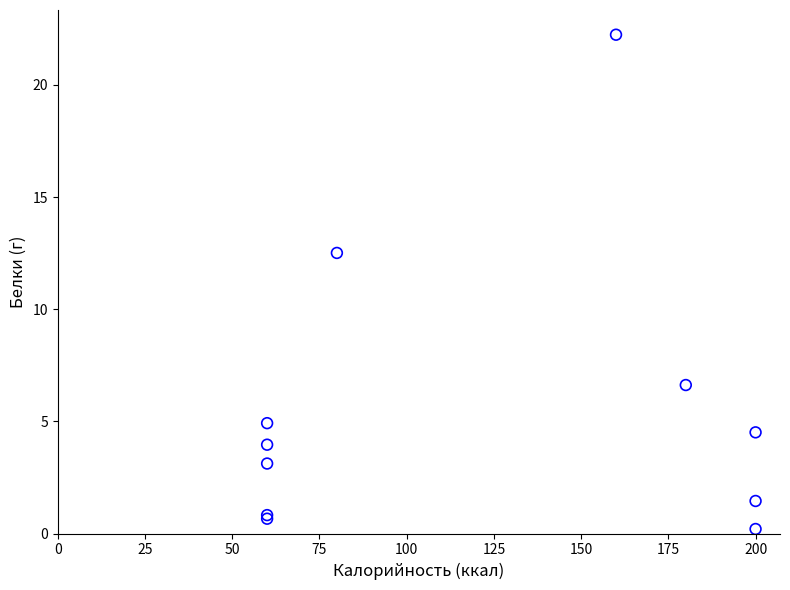

What Y value in the scatter plot is closest to 11?

12.5